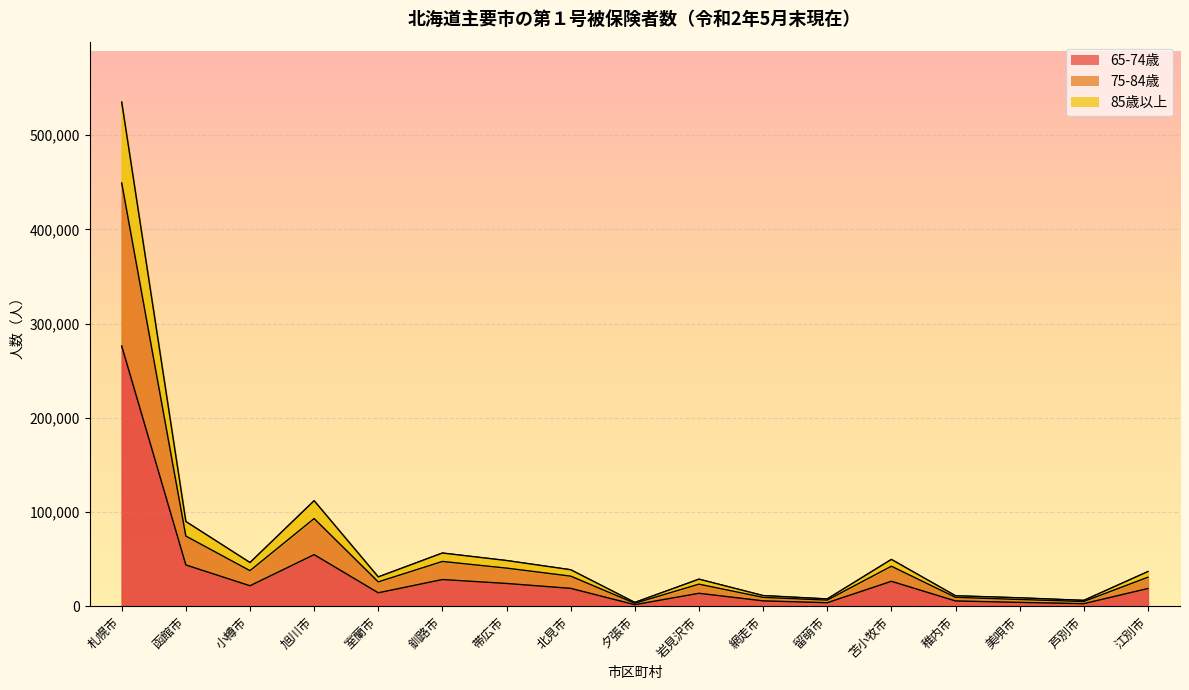

What is the difference between the highest and lowest values at 小樽市?

24659